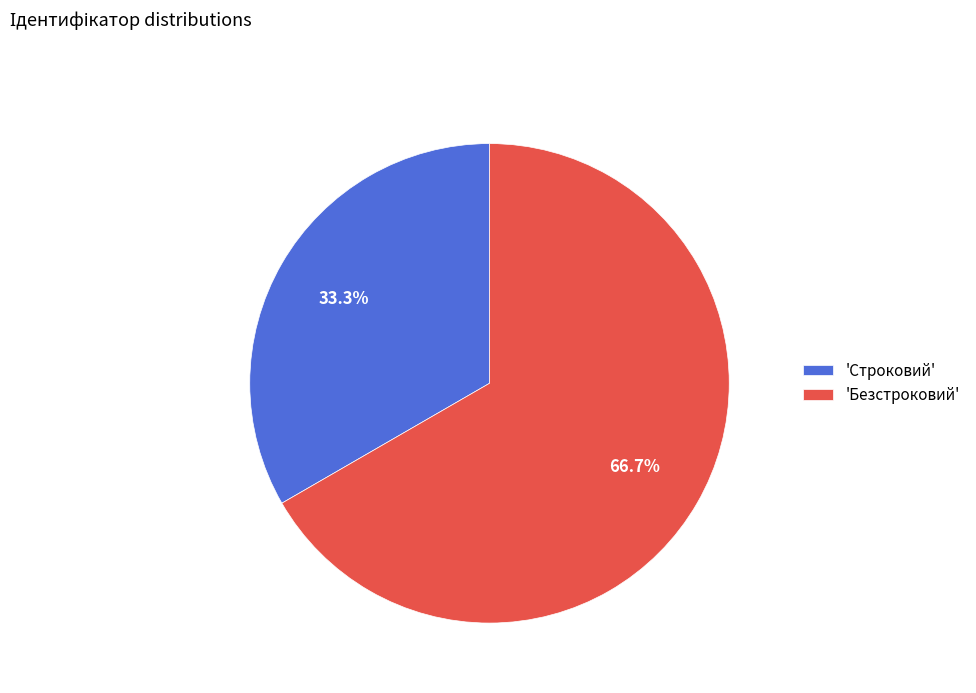

Combined, what portion of the pie is 'Строковий' and 'Безстроковий'?

100.0%